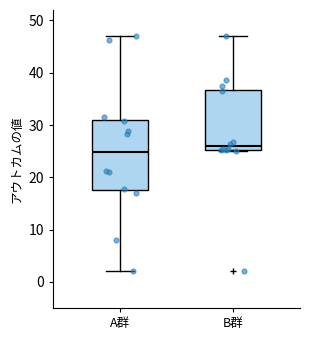

Which box's median line is the lowest?

A群